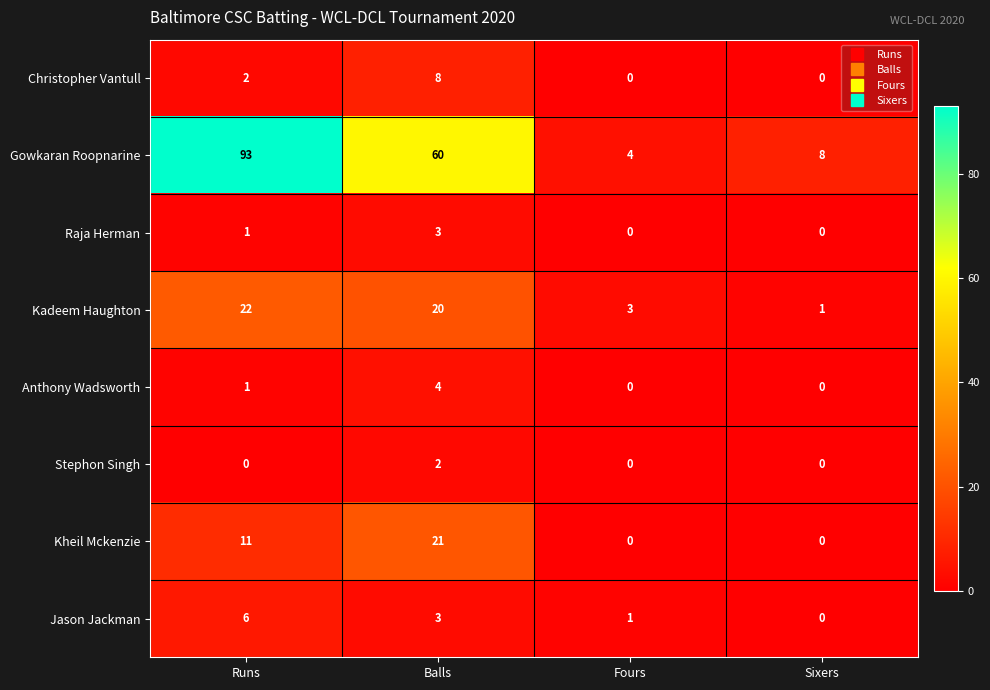

Which category has the lowest value in the Kadeem Haughton series?

Sixers